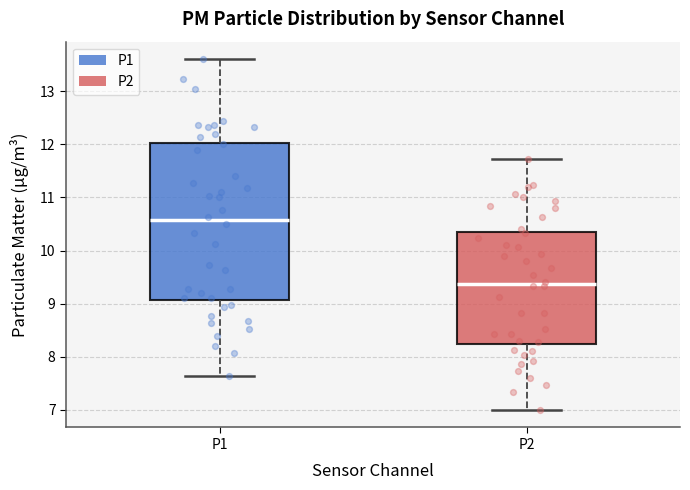

Which box's median line is the highest?

P1